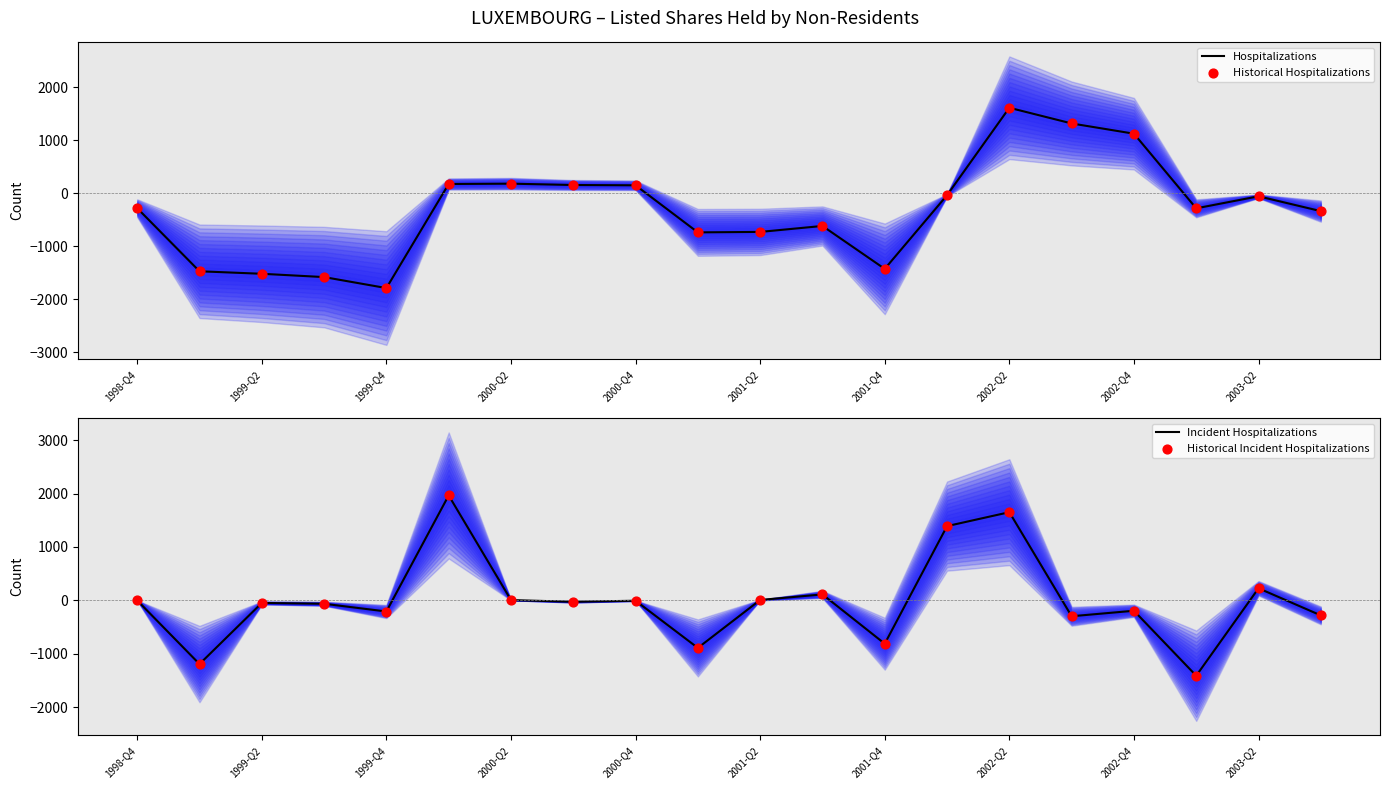

What are all the series names shown in the legend?

Hospitalizations, Historical Hospitalizations, Incident Hospitalizations, Historical Incident Hospitalizations